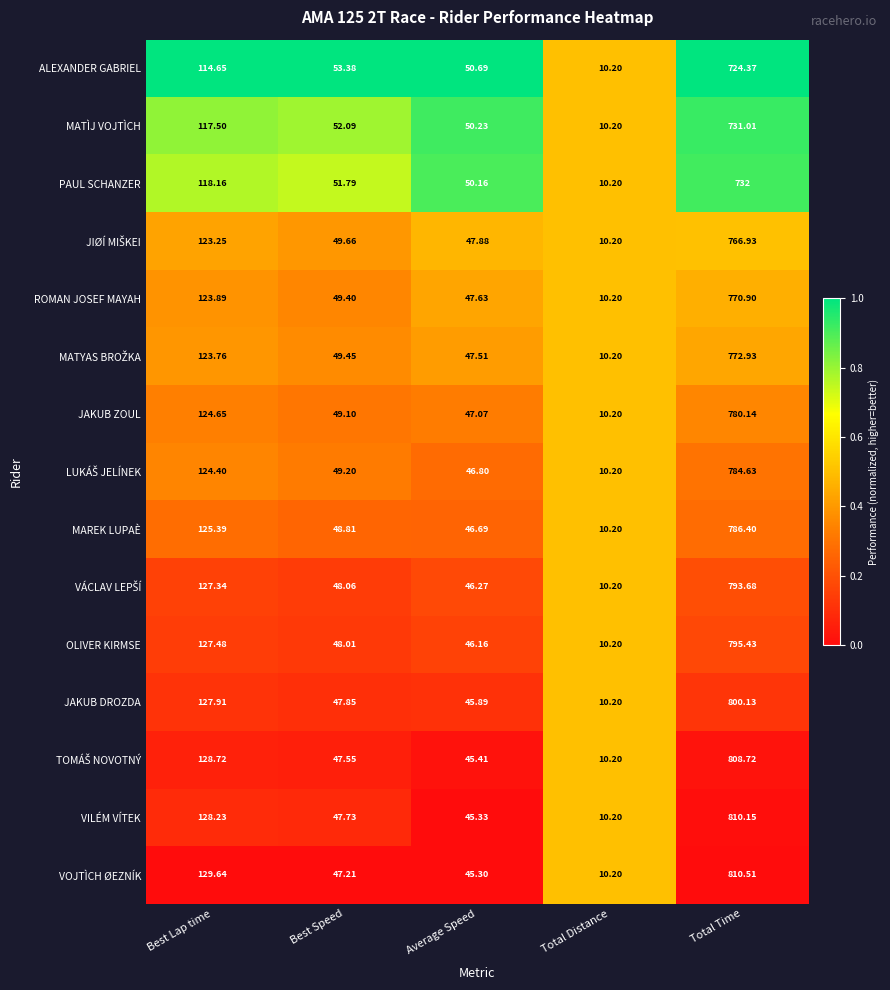

Where is MAREK LUPAÈ nearest to the value 398?

Best Lap time